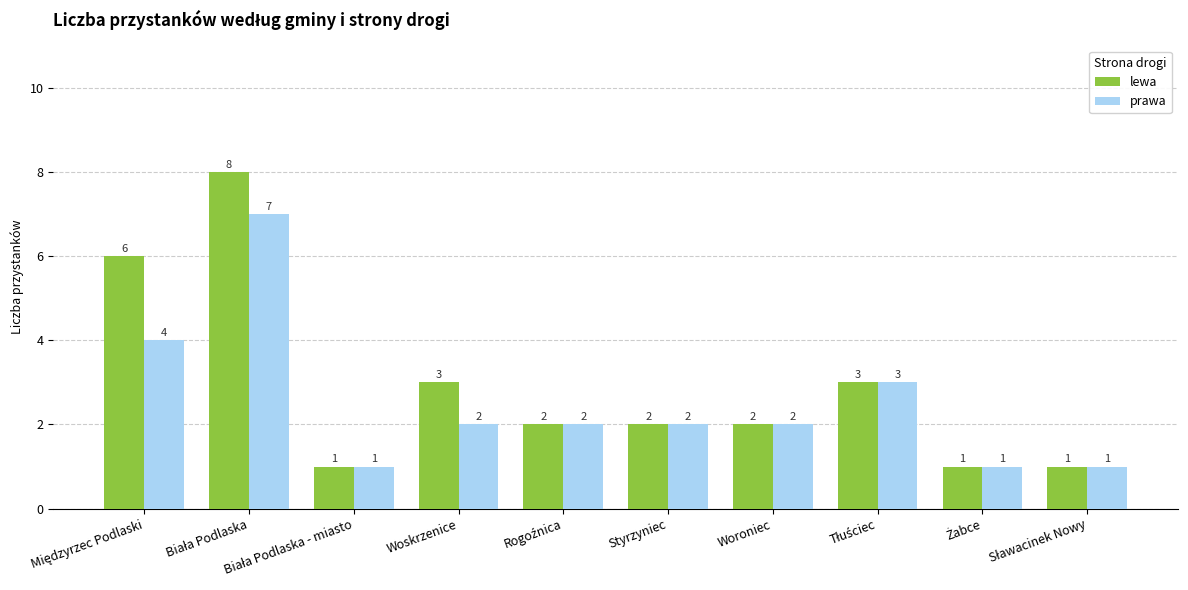

What is the maximum value shown in the chart?

8